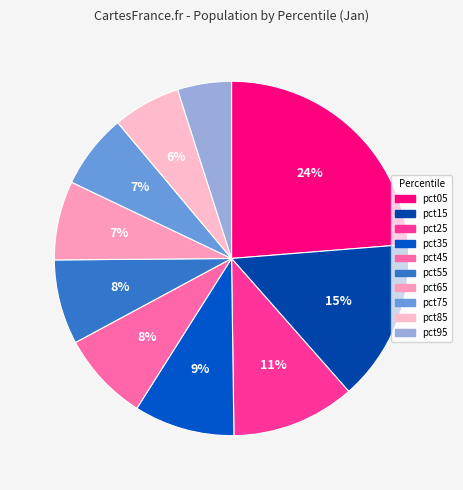

What is the largest slice in the pie chart?

pct05